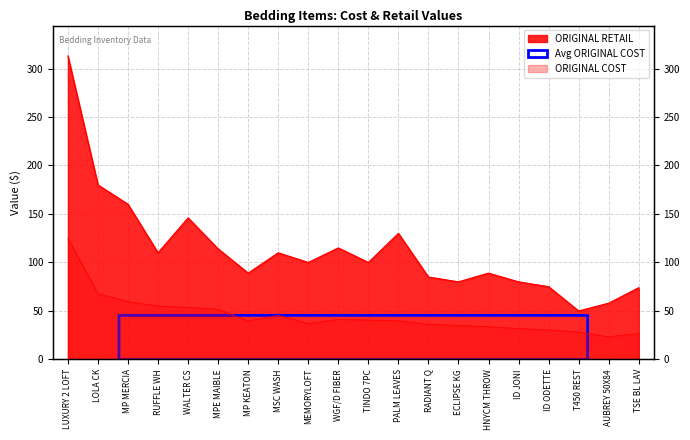

Reading right to left, what are all the values shown in this chart?

ORIGINAL COST: 26.8	23.3	28.3	30.4	31.8	33.7	35.2	36.2	39.9	40.5	41.3	36.9	45.5	39.7	51.7	53.6	55.0	59.7	67.8	125.0
ORIGINAL RETAIL: 74.0	58.0	50.0	75.0	80.0	89.0	80.0	85.0	130.0	100.0	115.0	100.0	110.0	89.0	114.0	146.0	110.0	160.0	180.0	313.0